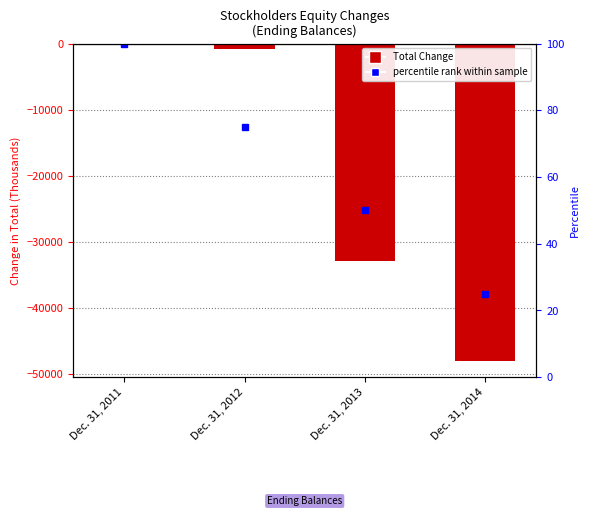

What is the difference between the second highest and minimum values?

47284